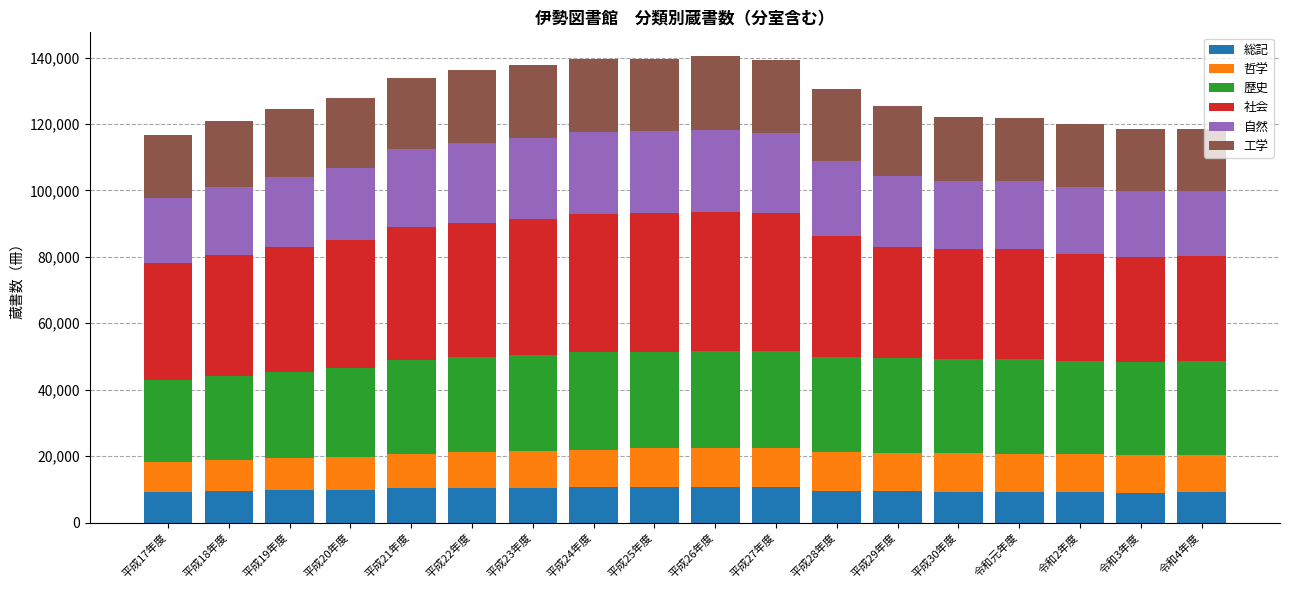

What is the average value of the 総記 series?

9799